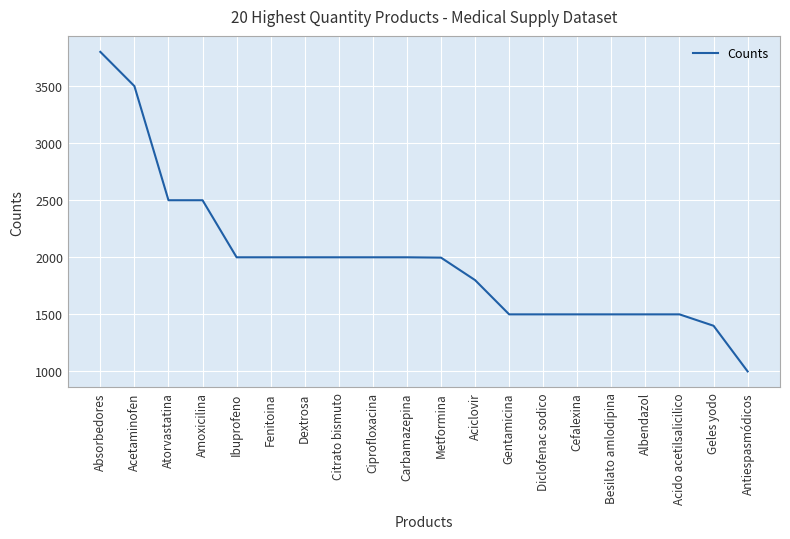

What is the sum of the values at Aciclovir and Absorbedores?

5600